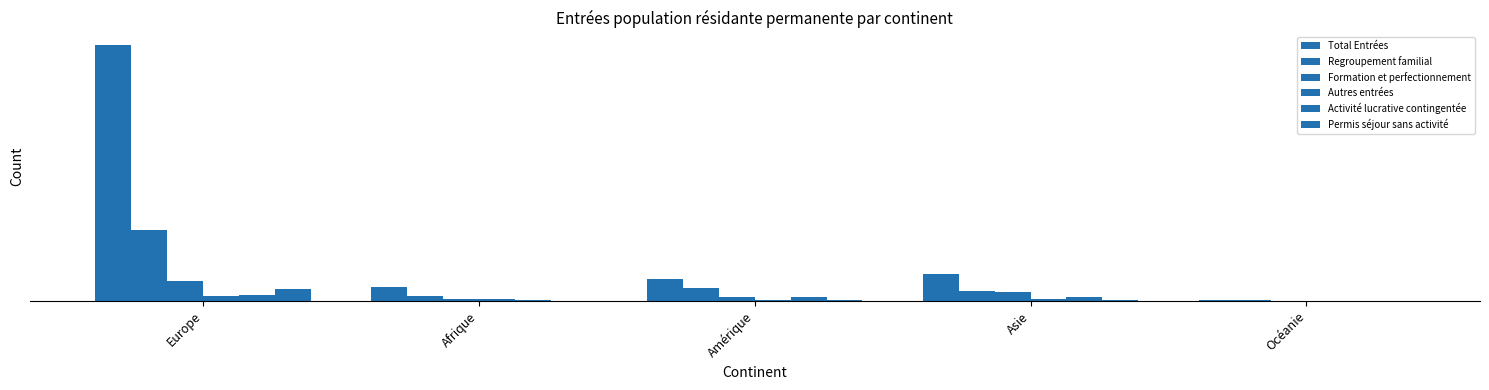

What is the minimum value shown in the chart?

9